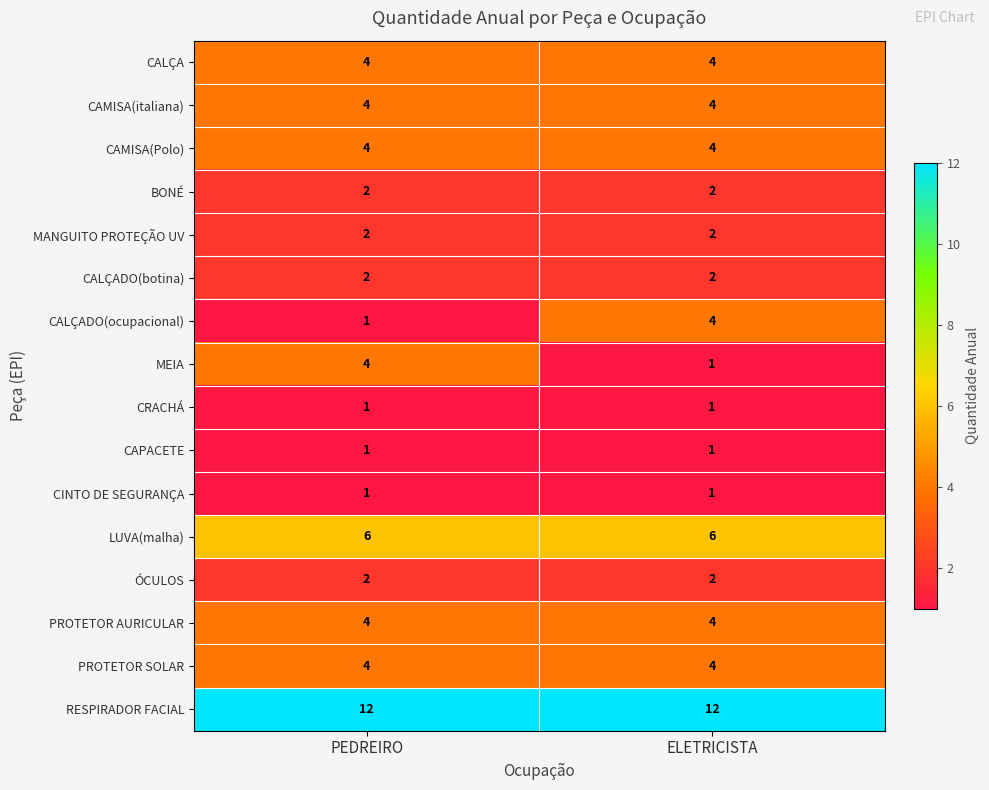

What is the maximum value for PROTETOR SOLAR?

4